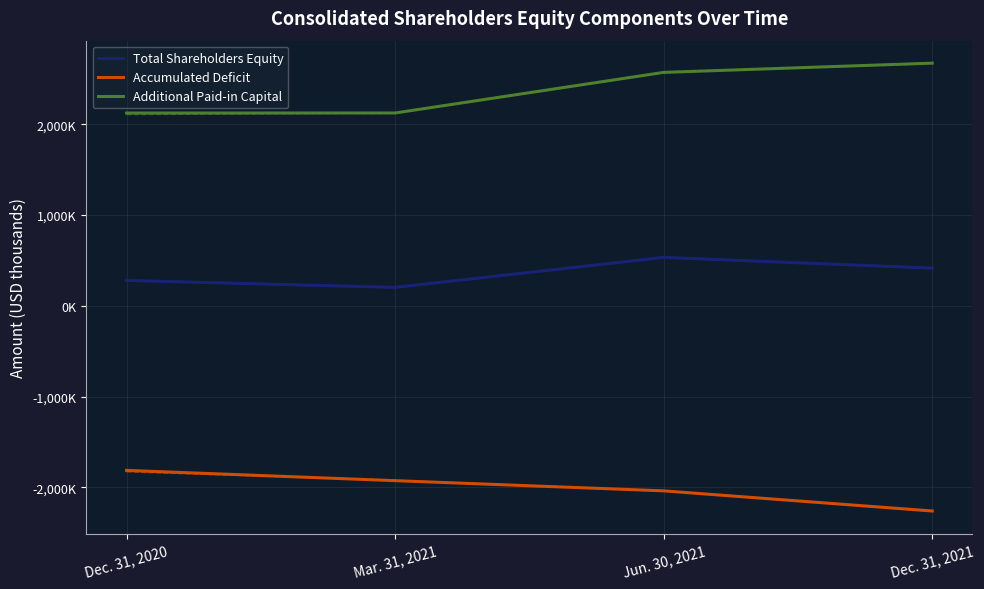

What is the label of the 3rd point from the left?

Jun. 30, 2021